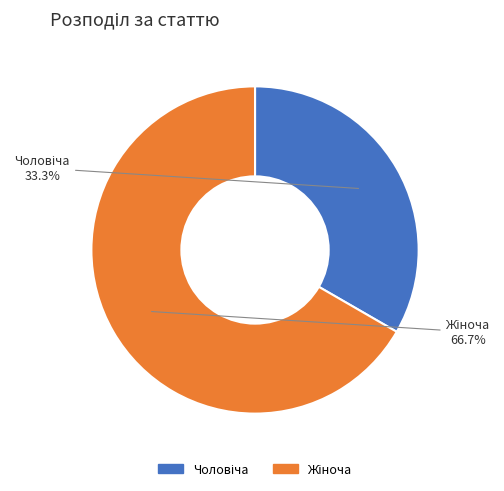

Is there any slice that represents more than half of the pie?

Yes